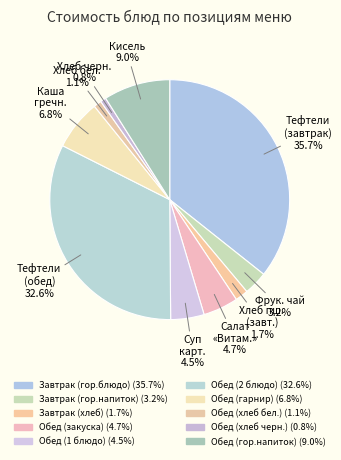

Which category has the smallest portion of the pie?

Обед (хлеб черн.)